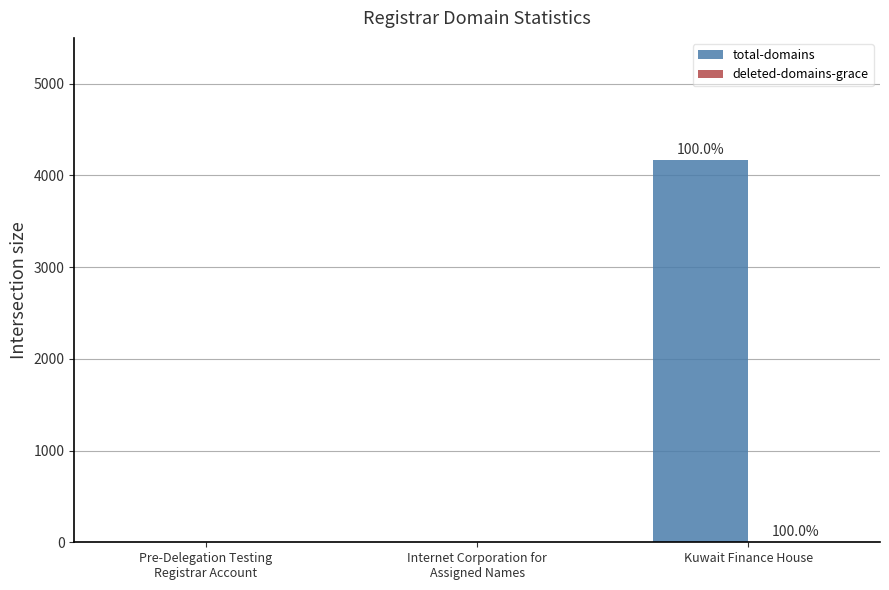

The total-domains series shows 6145 at Kuwait Finance House. True or false?

False